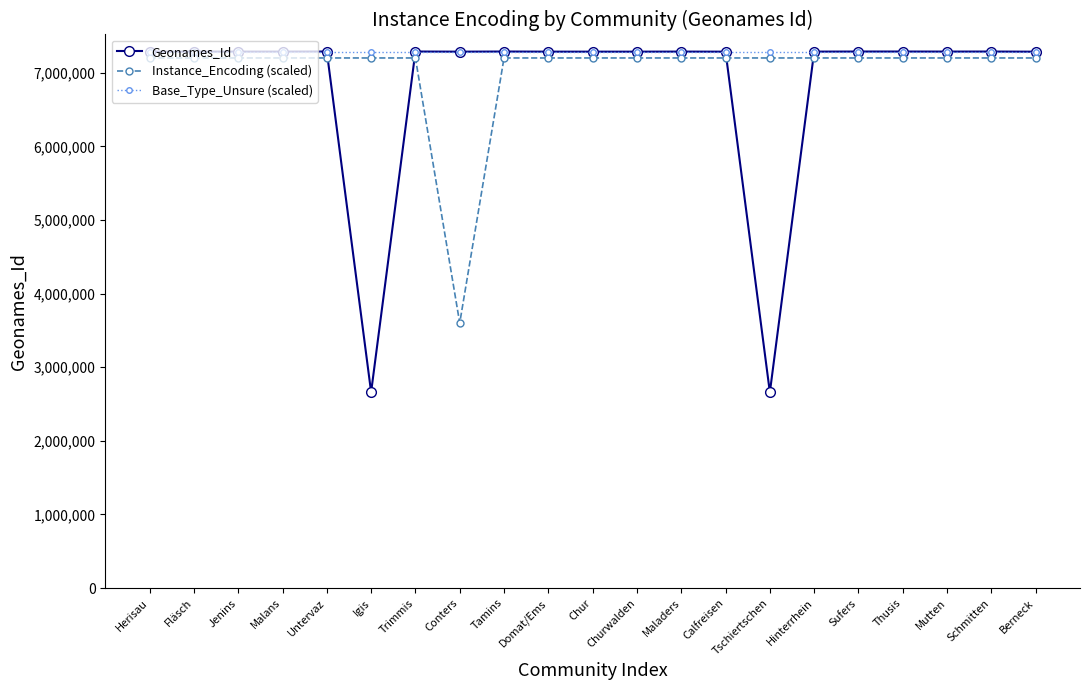

What is the difference between the Geonames_Id values at Conters and Calfreisen?

121